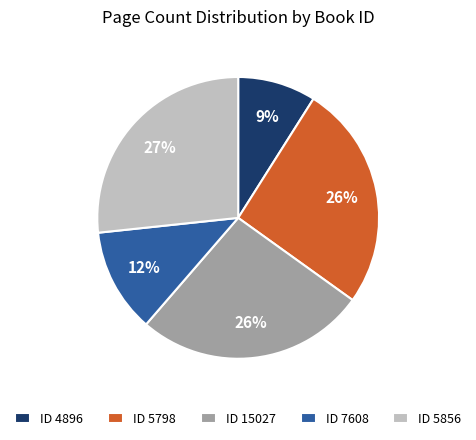

What percentage is the ID 5856 slice, to the nearest percent?

27%